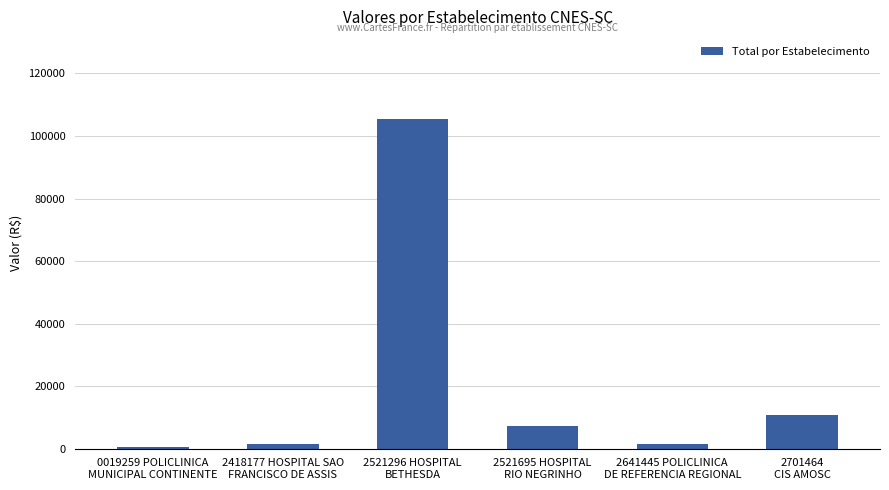

What is the maximum value shown in the chart?

105355.7